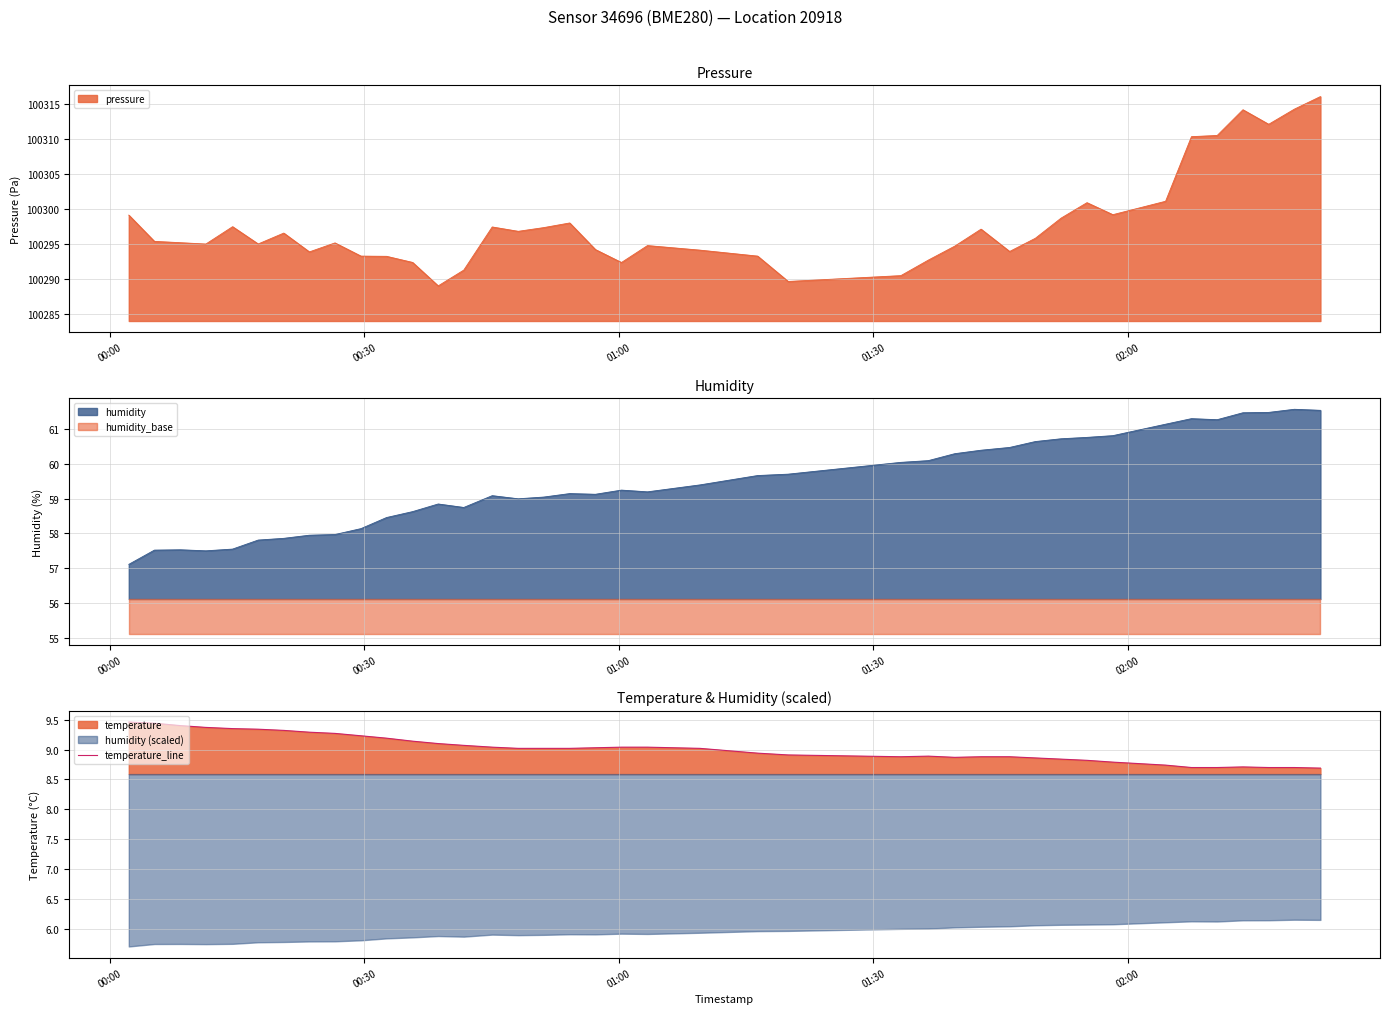

What is the average value?

9.0